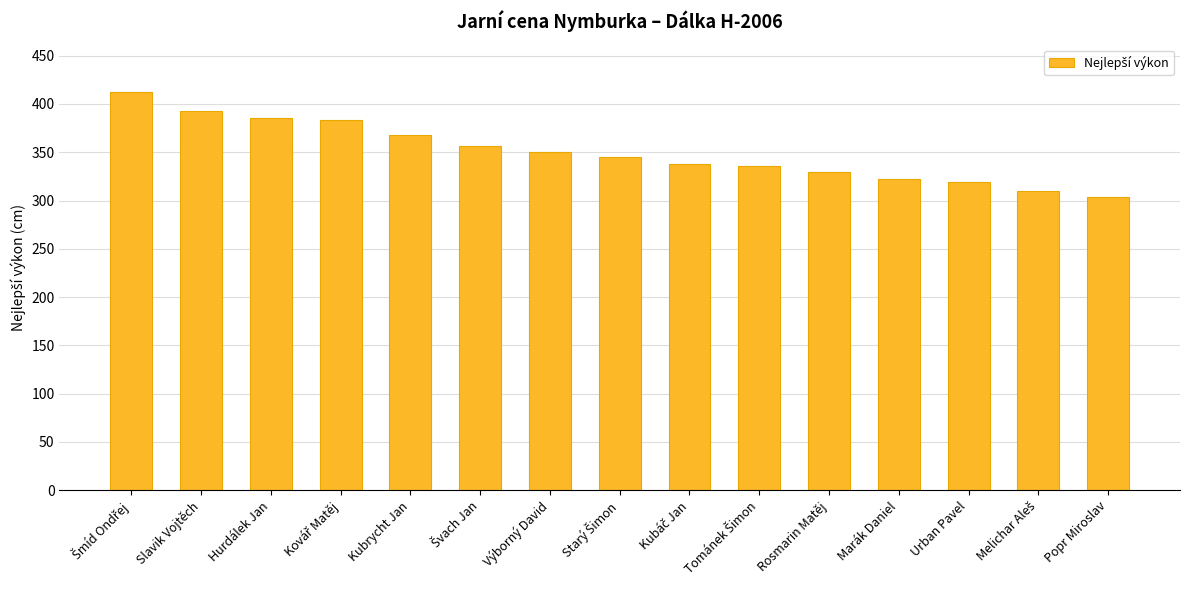

Does the chart contain any negative values?

No